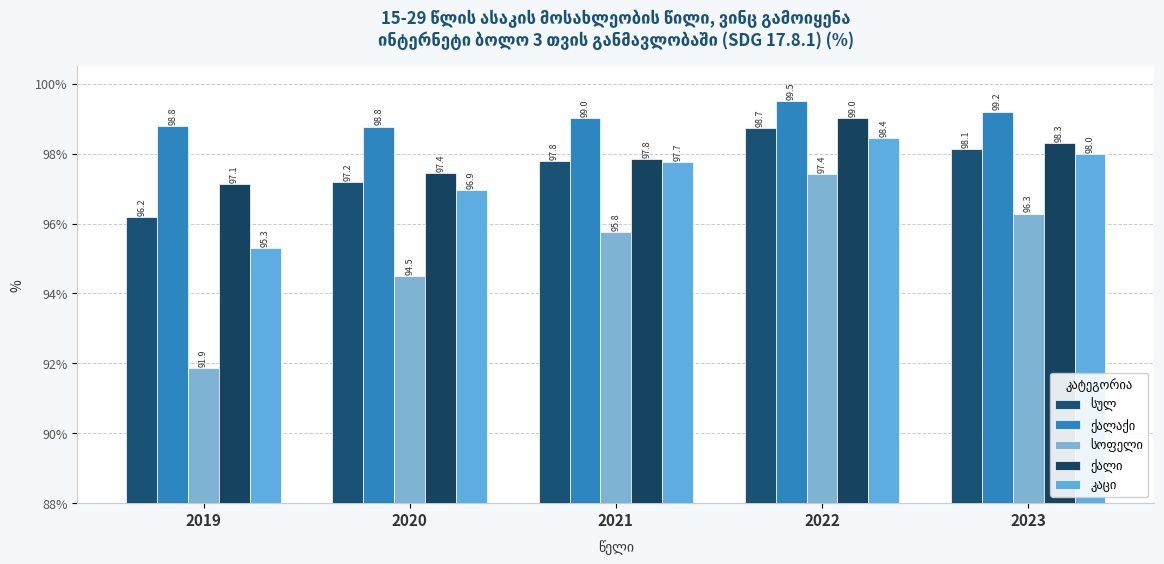

List the series in order of their peak value, highest first.

ქალაქი, ქალი, სულ, კაცი, სოფელი